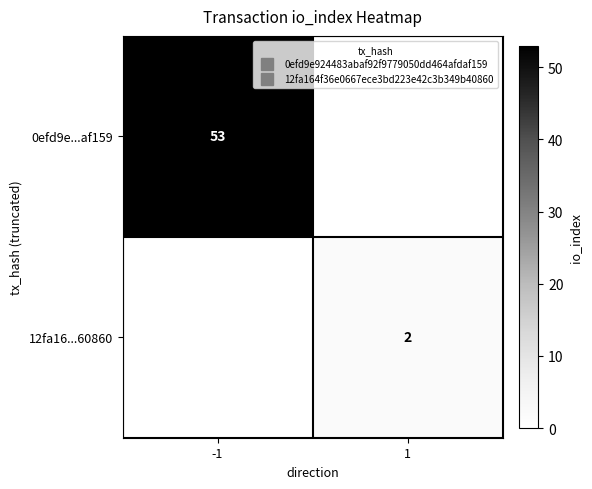

What is the difference between the 12fa16...60860 values at -1 and 1?

2